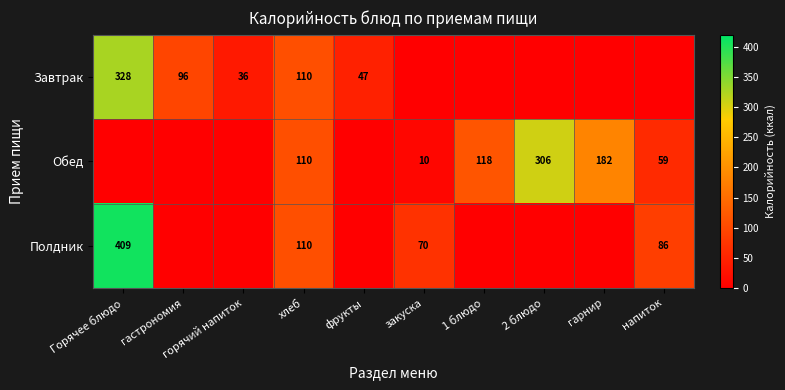

The value of Обед at гарнир is 88. True or false?

False